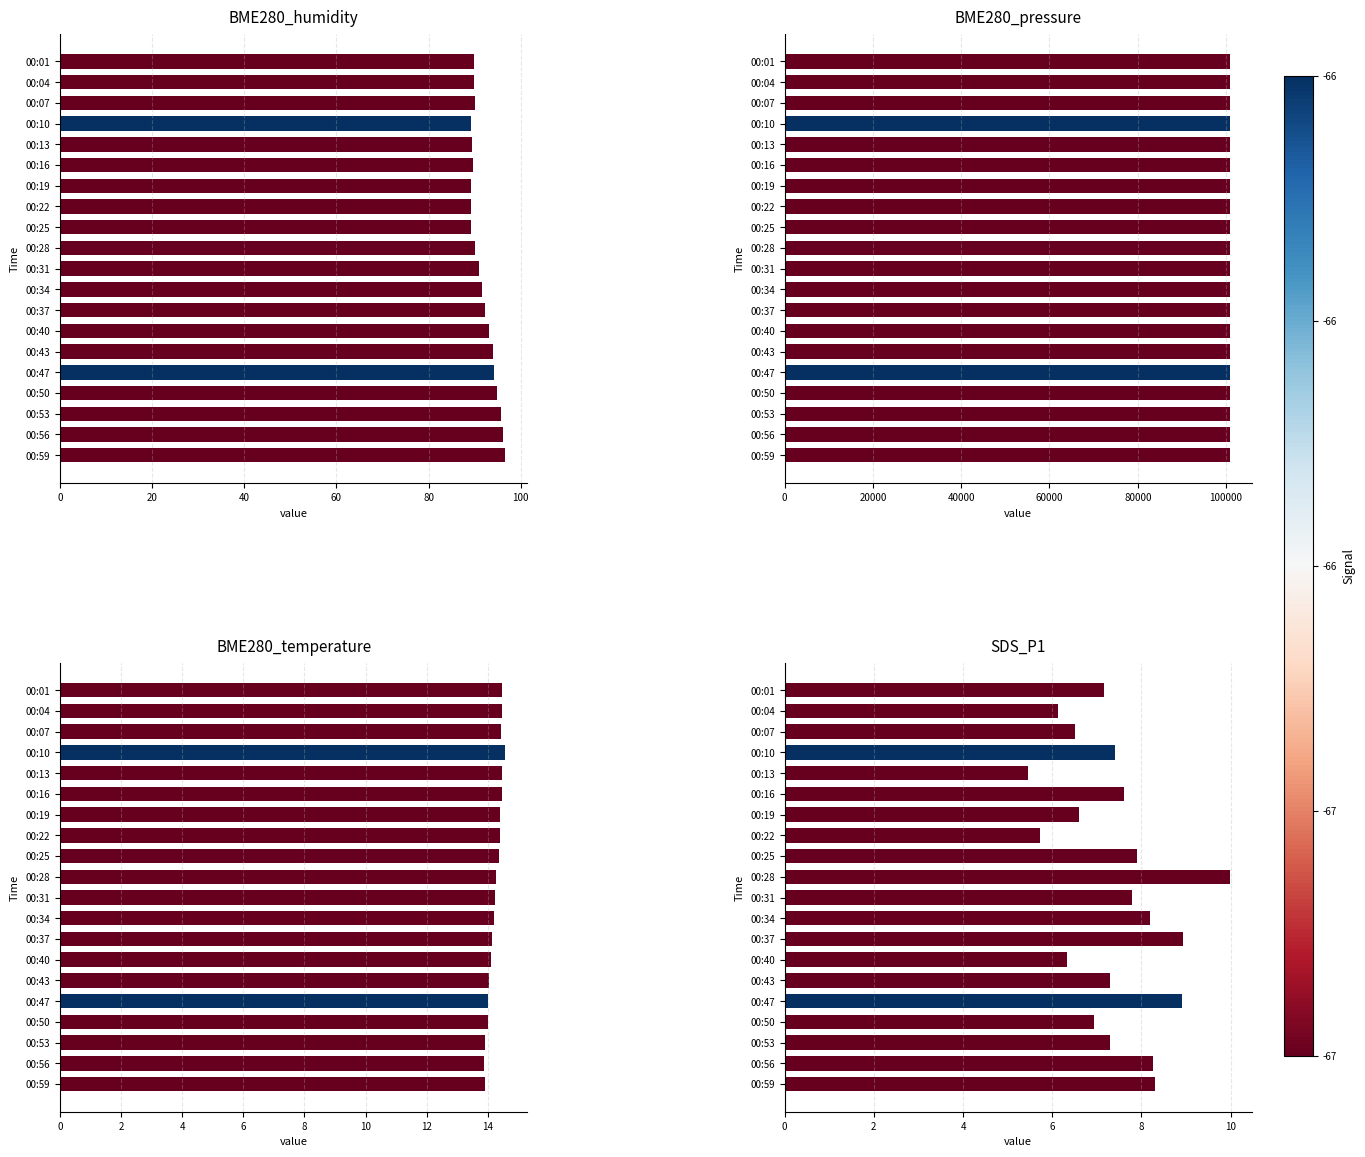

What is the average value of the SDS_P1 series?

7.4